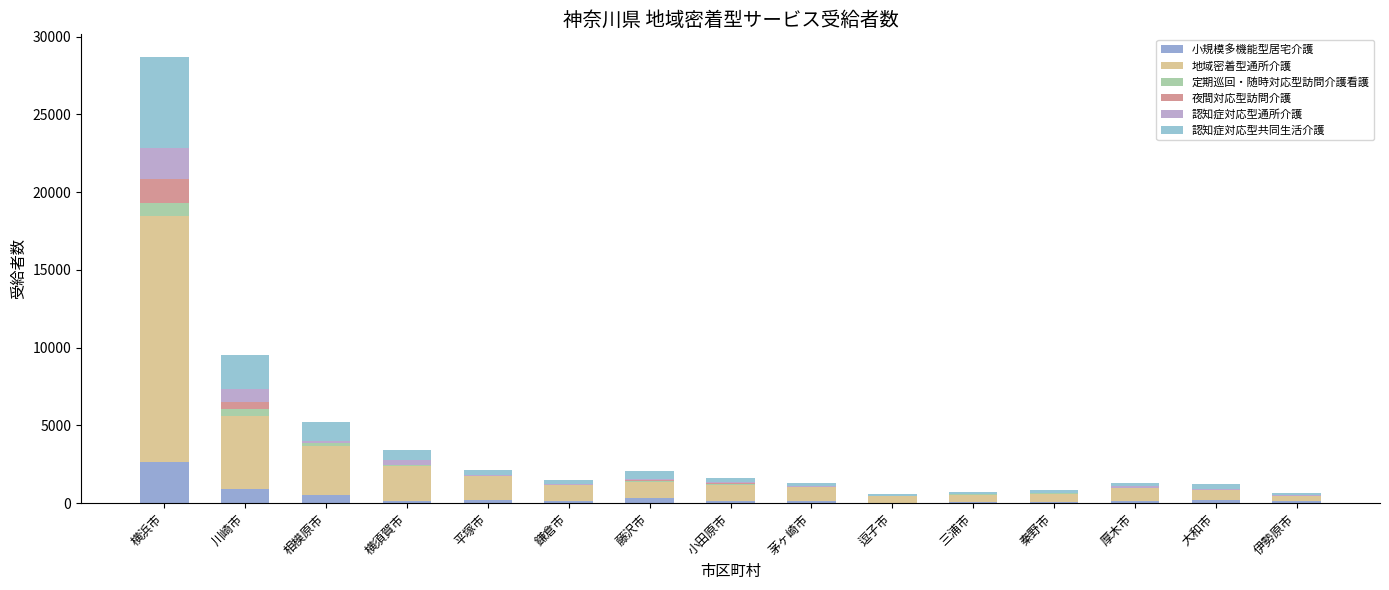

How many distinct data groups are displayed?

6